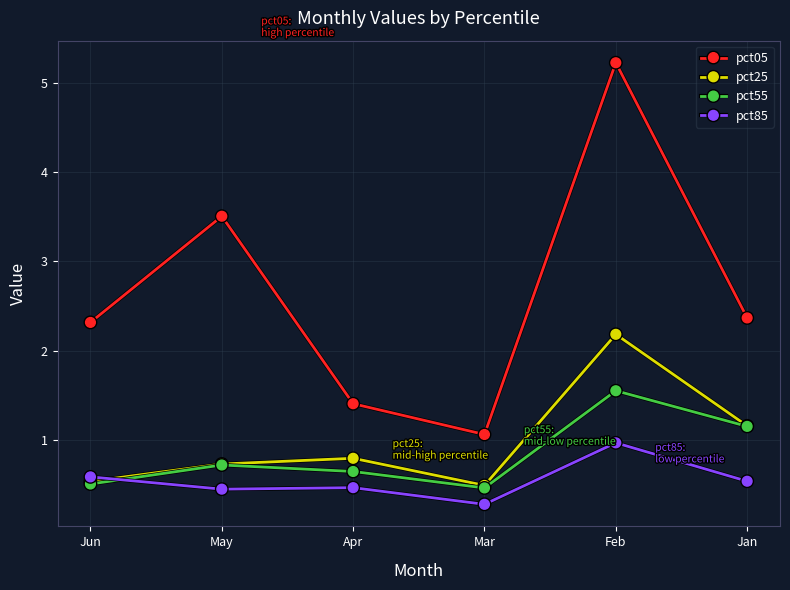

What is the total value across all series at Jun?

3.9